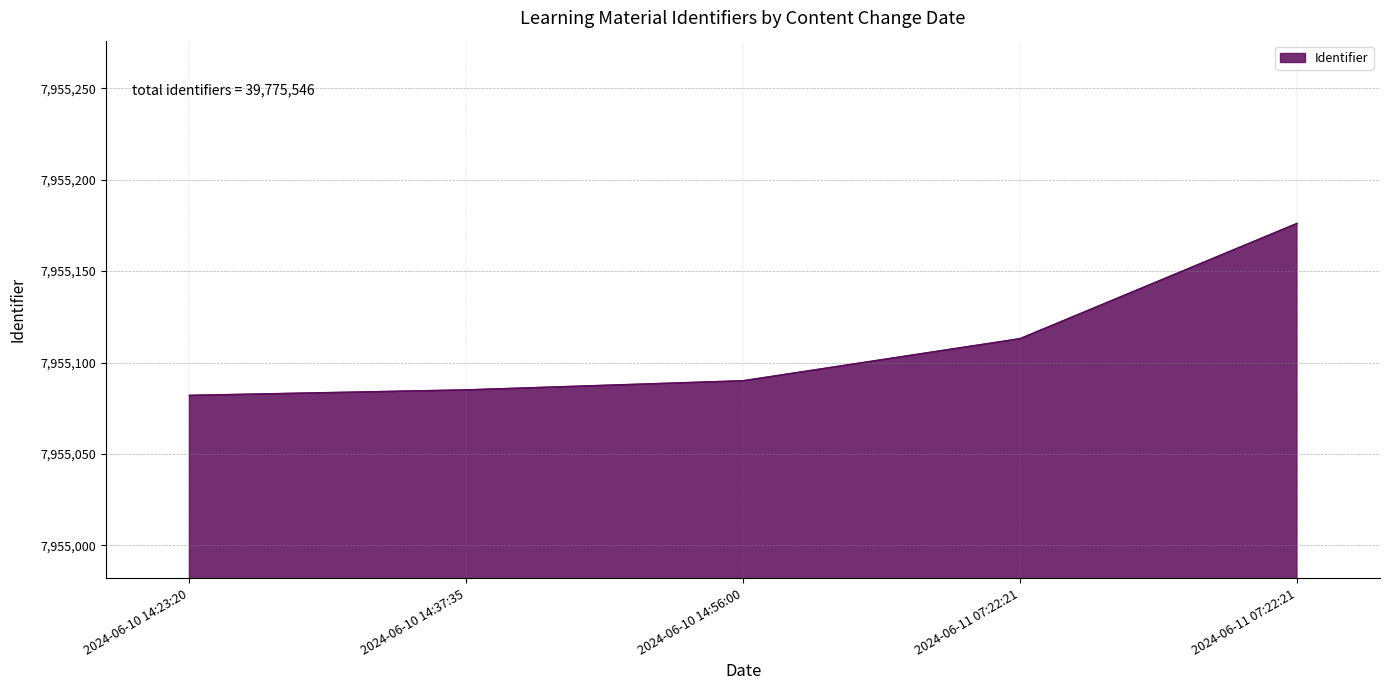

Reading left to right, transcribe all the data shown in this chart.

2024-06-10 14:23:20=7955082	2024-06-10 14:37:35=7955085	2024-06-10 14:56:00=7955090	2024-06-11 07:22:21=7955113	2024-06-11 07:22:21=7955176